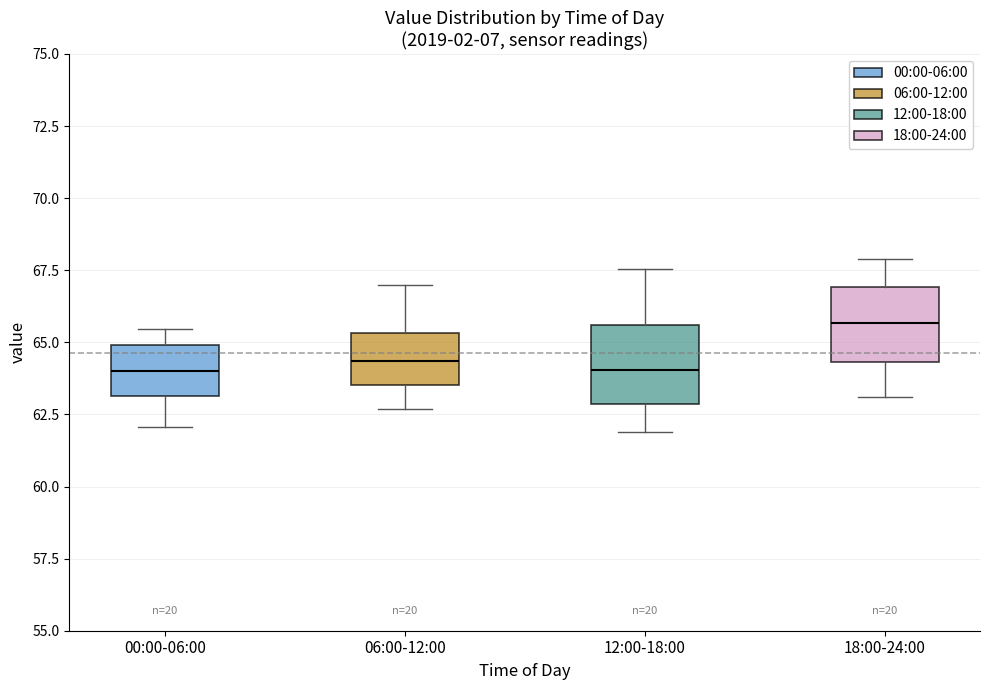

Reading left to right, read every box against the y-axis: the position of its median line, the range the box covers, and the ends of its whiskers. The values are not printed on the chart, so give them approximately, as read against the axis.

00:00-06:00: median 64.0, box 63.0 to 65.0, whiskers 62.0 to 65.5
06:00-12:00: median 64.5, box 63.5 to 65.5, whiskers 62.5 to 67.0
12:00-18:00: median 64.0, box 63.0 to 65.5, whiskers 62.0 to 67.5
18:00-24:00: median 65.5, box 64.5 to 67.0, whiskers 63.0 to 68.0